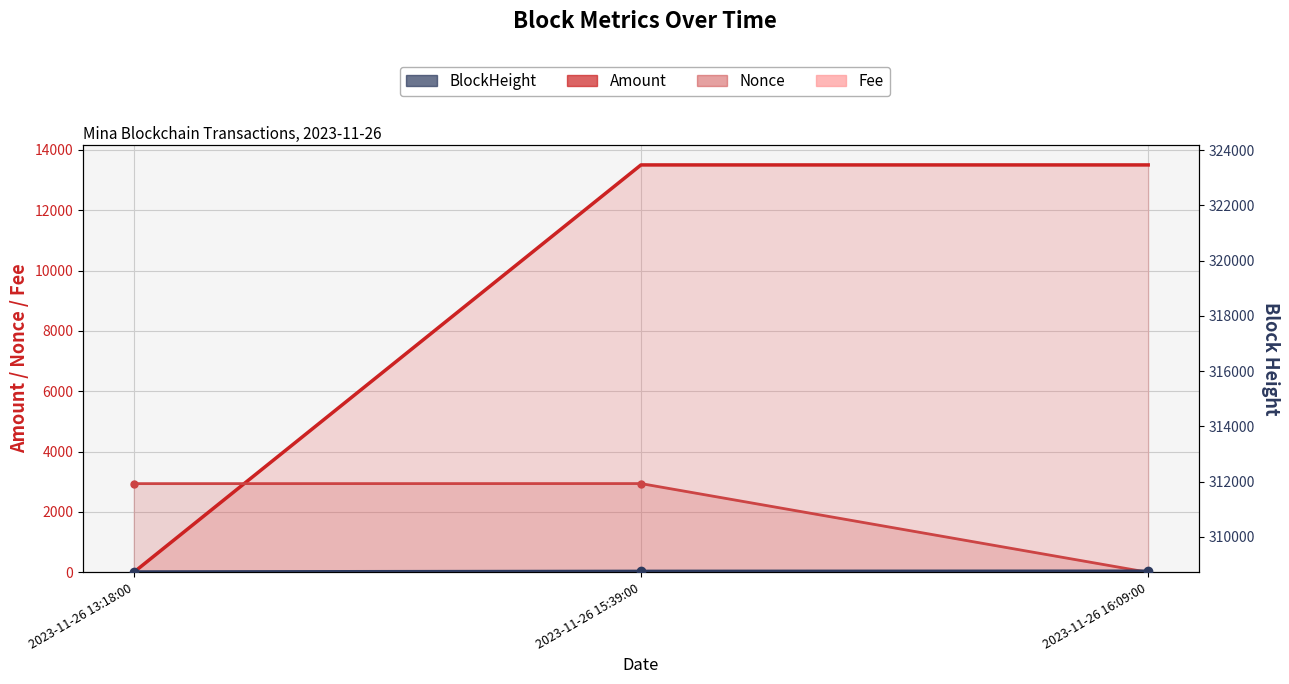

What is the average value of the Amount series?

8999.4